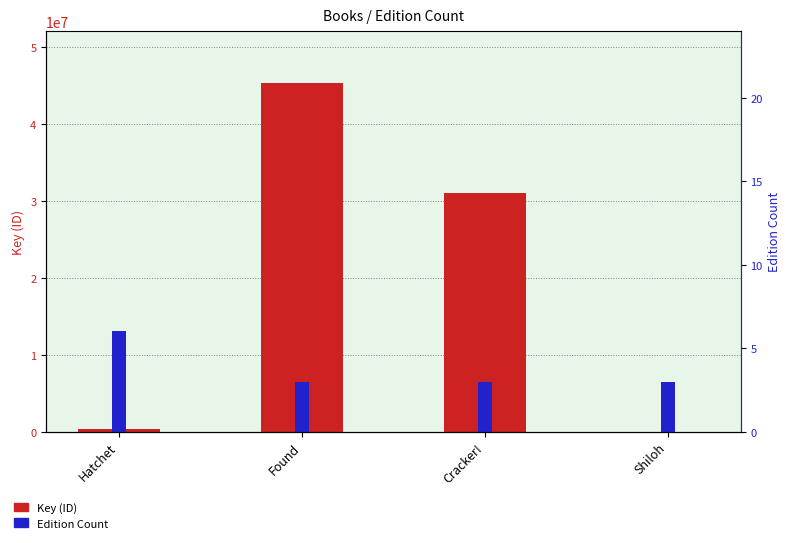

What is the minimum value shown in the chart?

3